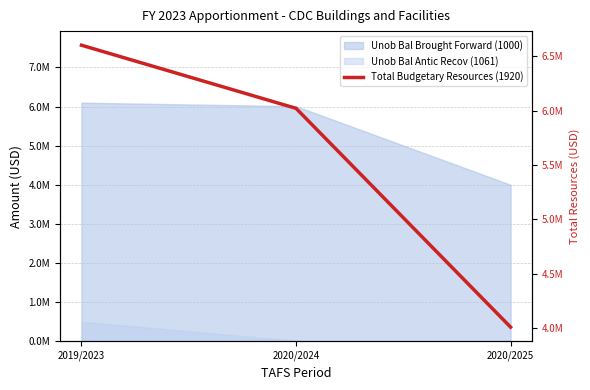

Between 2020/2024 and 2019/2023, which is larger?

2019/2023